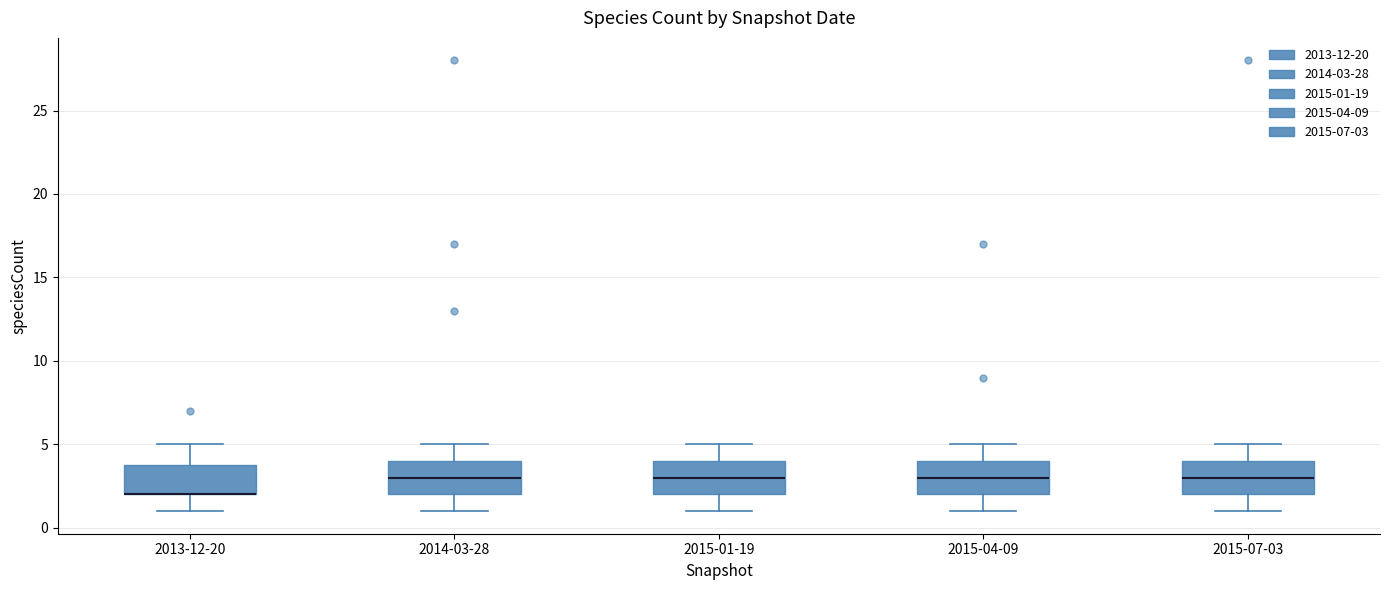

Reading left to right, transcribe this box plot: for each box, give where its median line is, the range the box spans, and where its two whiskers end, as read against the y-axis. The values are not printed on the chart, so give them approximately, as read against the axis.

2013-12-20: median 2 (drawn on the box's lower edge), box 2 to 4, whiskers 1 to 5
2014-03-28: median 3, box 2 to 4, whiskers 1 to 5
2015-01-19: median 3, box 2 to 4, whiskers 1 to 5
2015-04-09: median 3, box 2 to 4, whiskers 1 to 5
2015-07-03: median 3, box 2 to 4, whiskers 1 to 5